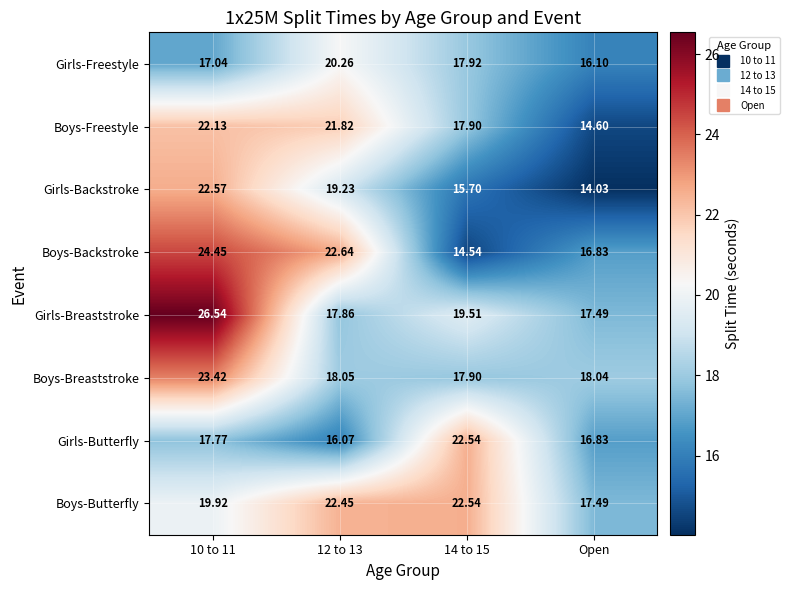

Which series has the widest spread of values?

Boys-Backstroke